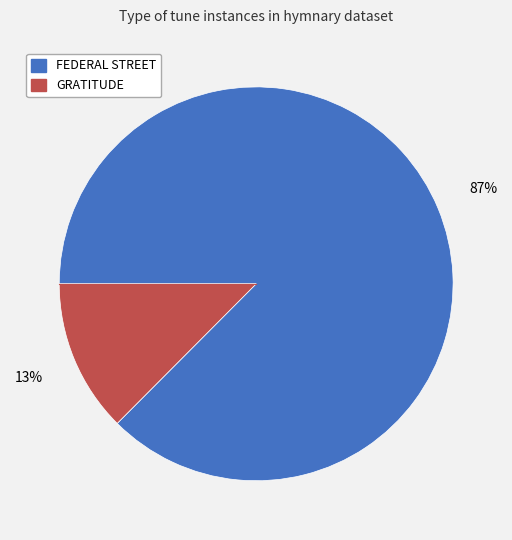

Is GRATITUDE the majority of the pie?

No